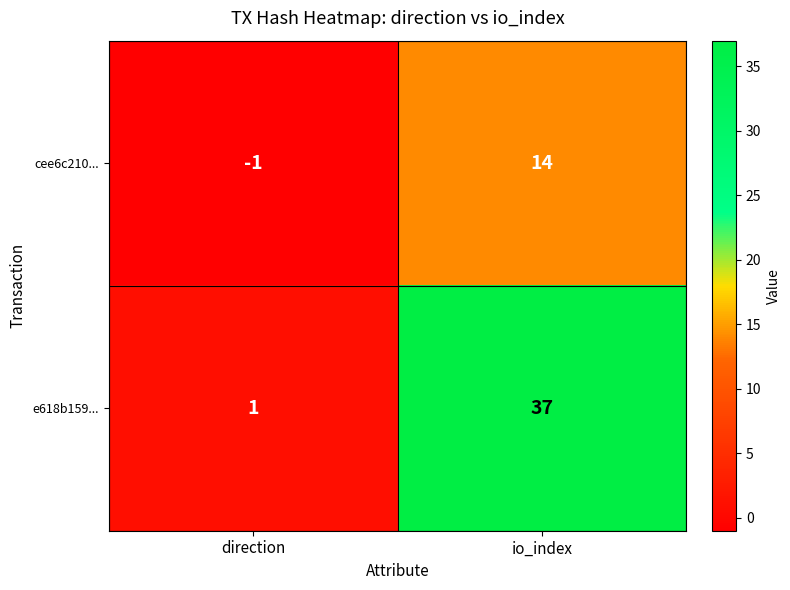

Which series has the largest total across all categories?

e618b159...